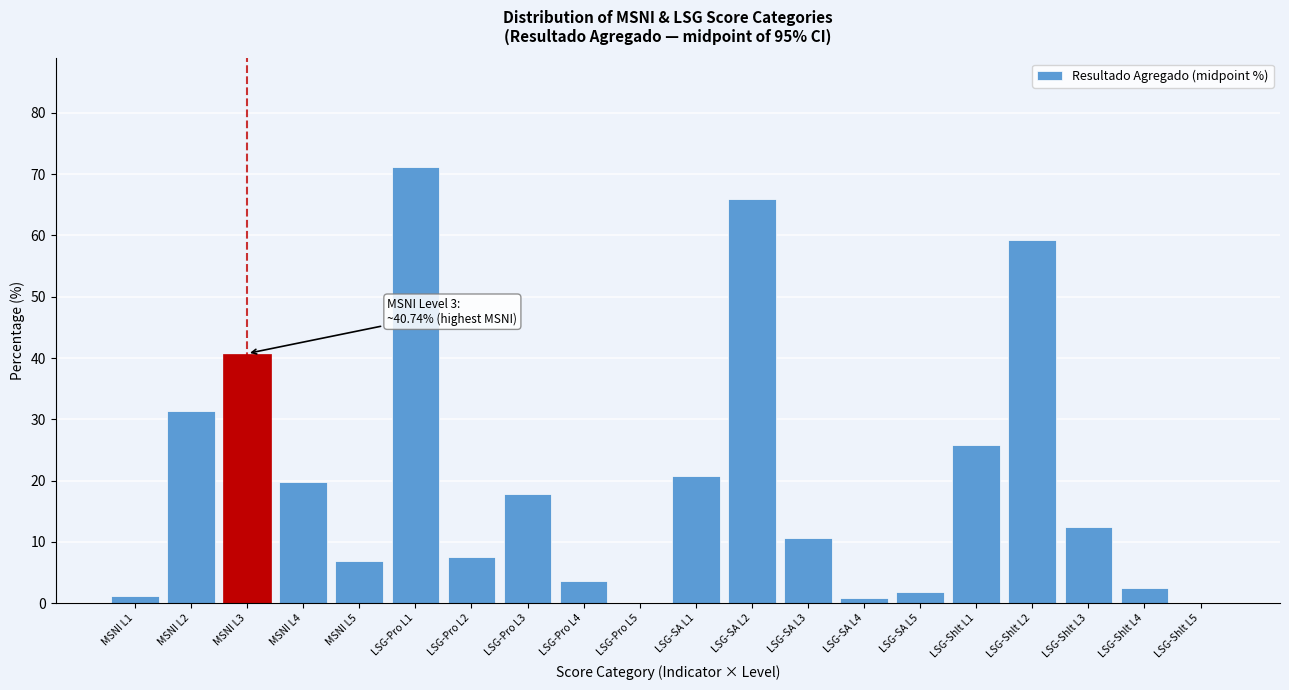

What is the sum of the values at LSG-Shlt L2 and MSNI L4?

79.0